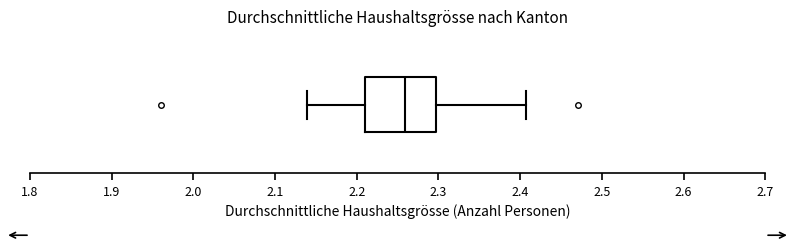

Read this box plot against the x-axis: the position of the median line, the range covered by the box, and the ends of both whiskers. The values are not printed on the chart, so give them approximately, as read against the axis.

median 2.26, box 2.21 to 2.30, whiskers 2.14 to 2.41